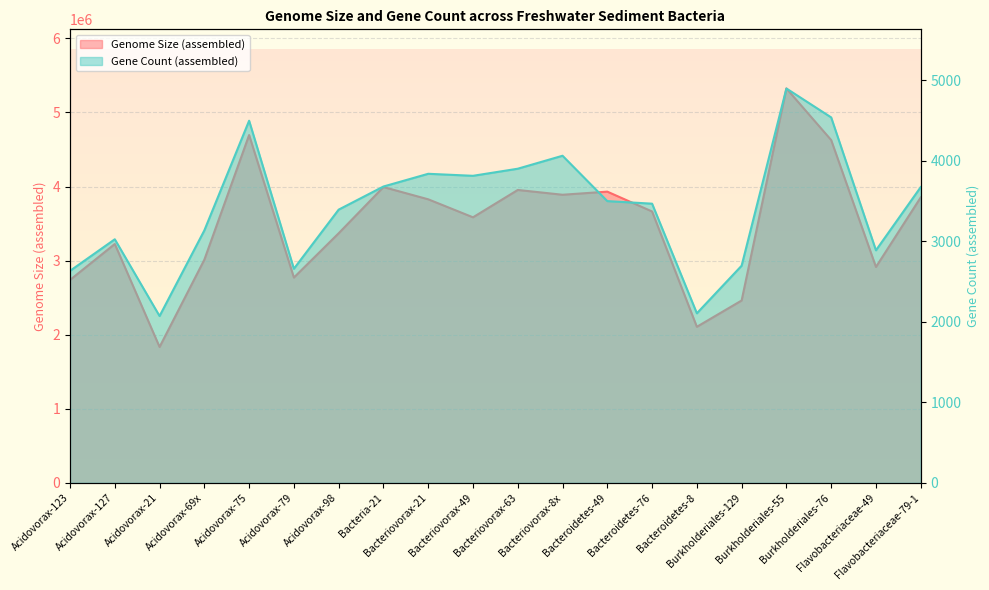

What is the maximum value shown in the chart?

5322952